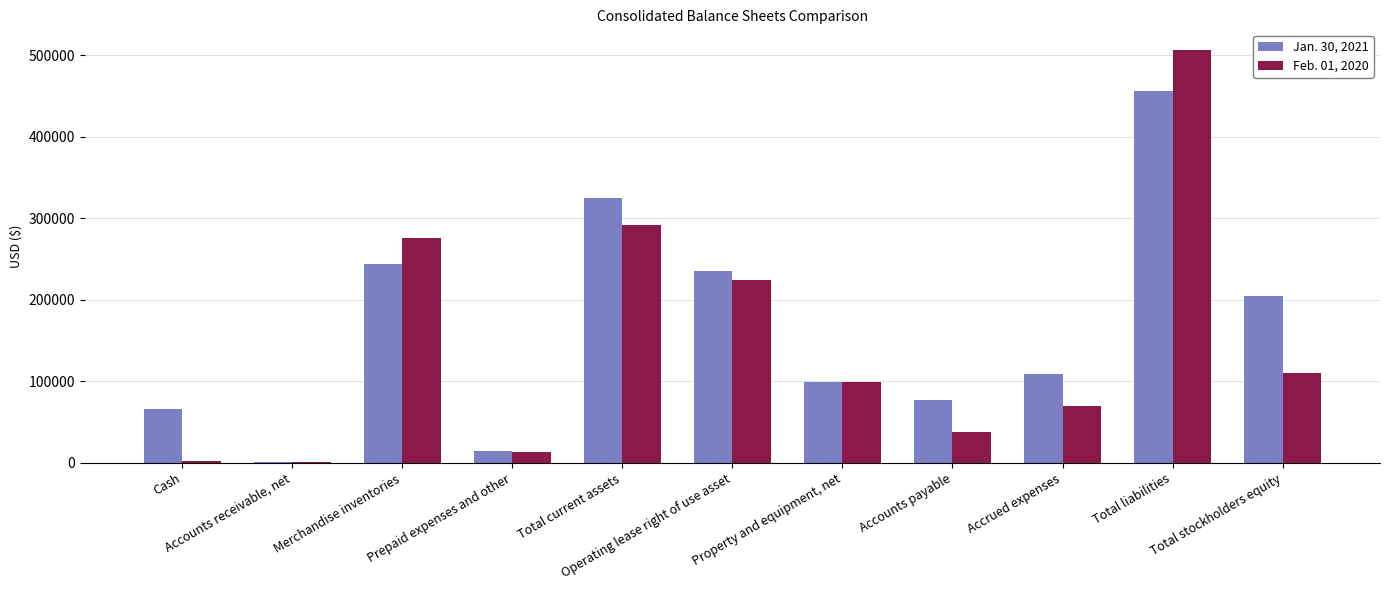

What are all the series names shown in the legend?

Jan. 30, 2021, Feb. 01, 2020